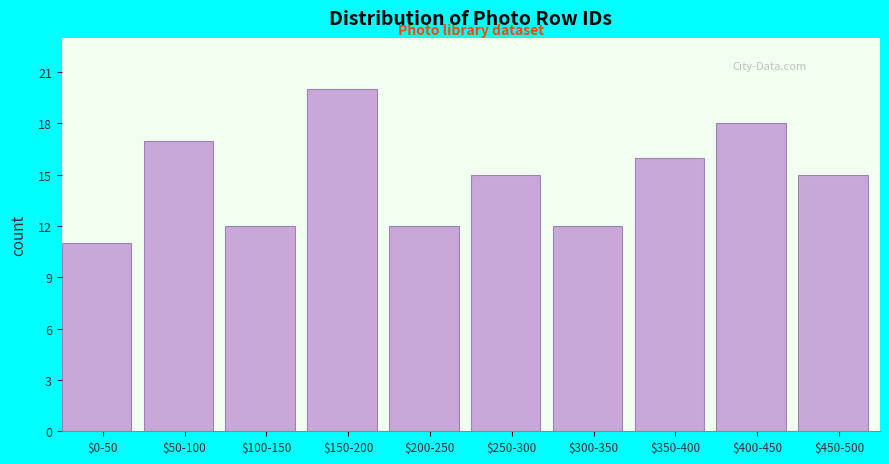

Reading left to right, extract all data points from this chart.

11	17	12	20	12	15	12	16	18	15